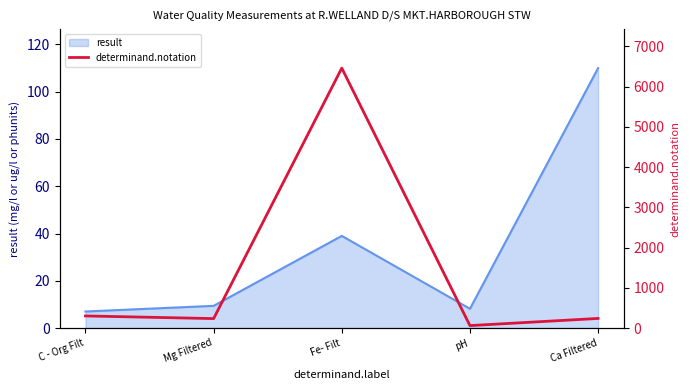

What value does the result series have at Mg Filtered?

9.4